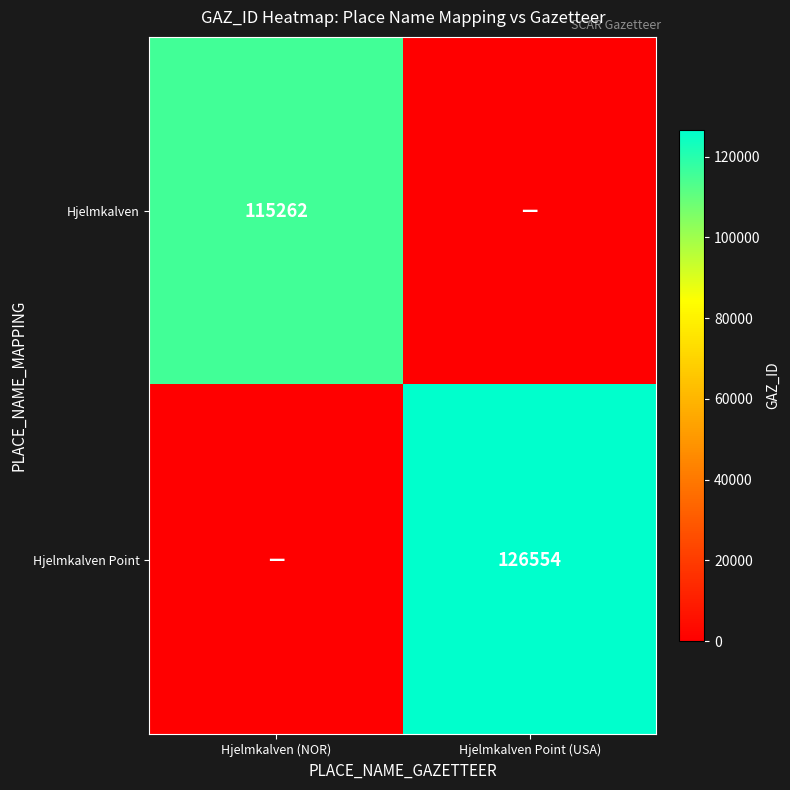

What is the spread (max minus min) of values at Hjelmkalven (NOR)?

115262